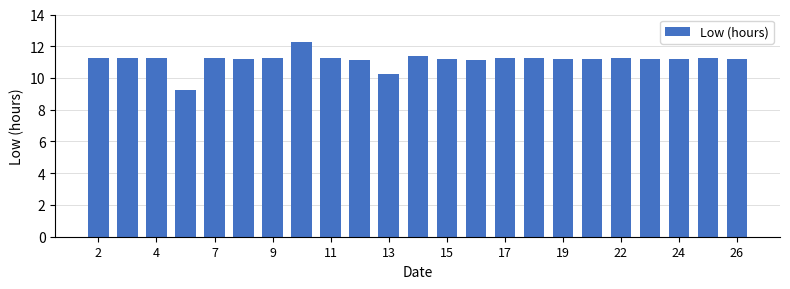

What is the minimum value shown in the chart?

9.2